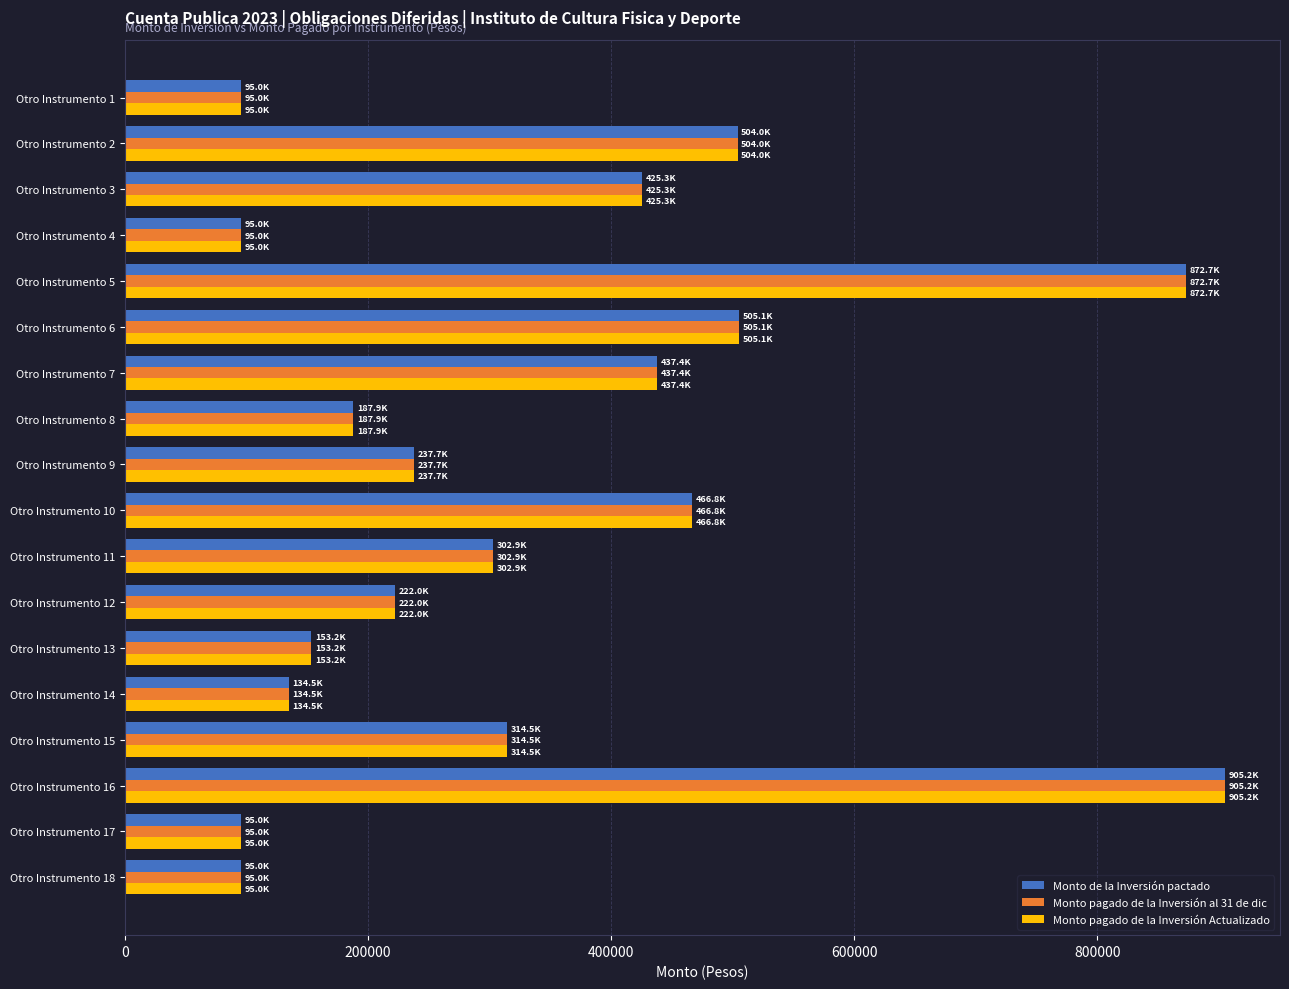

Count the number of data series in this chart.

3